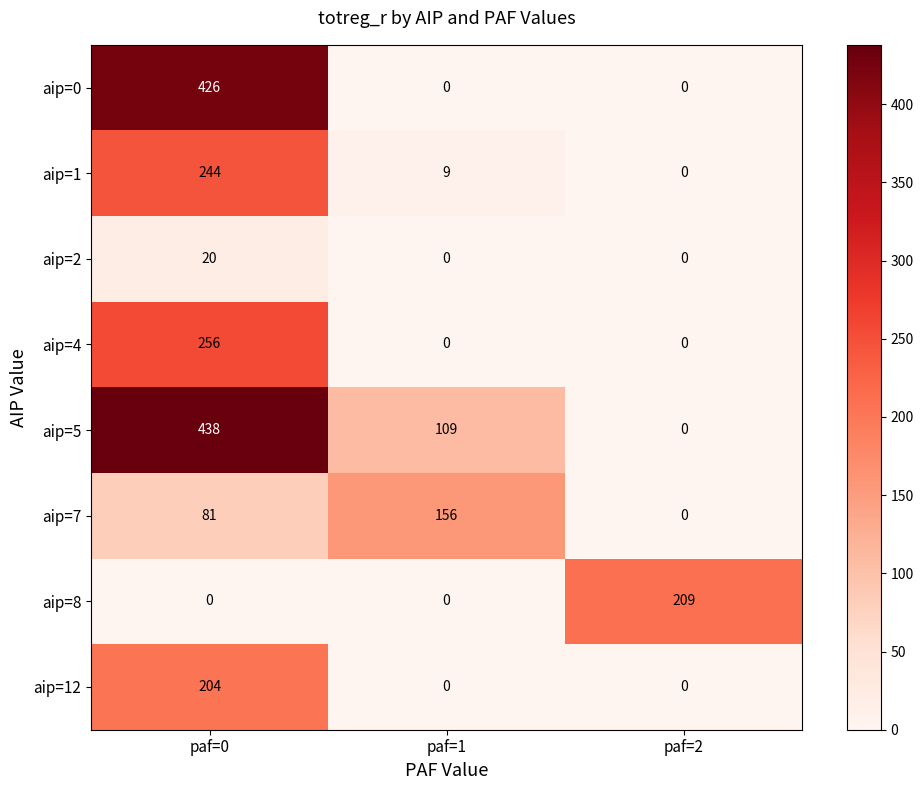

What is the difference between the highest and lowest values at paf=0?

438